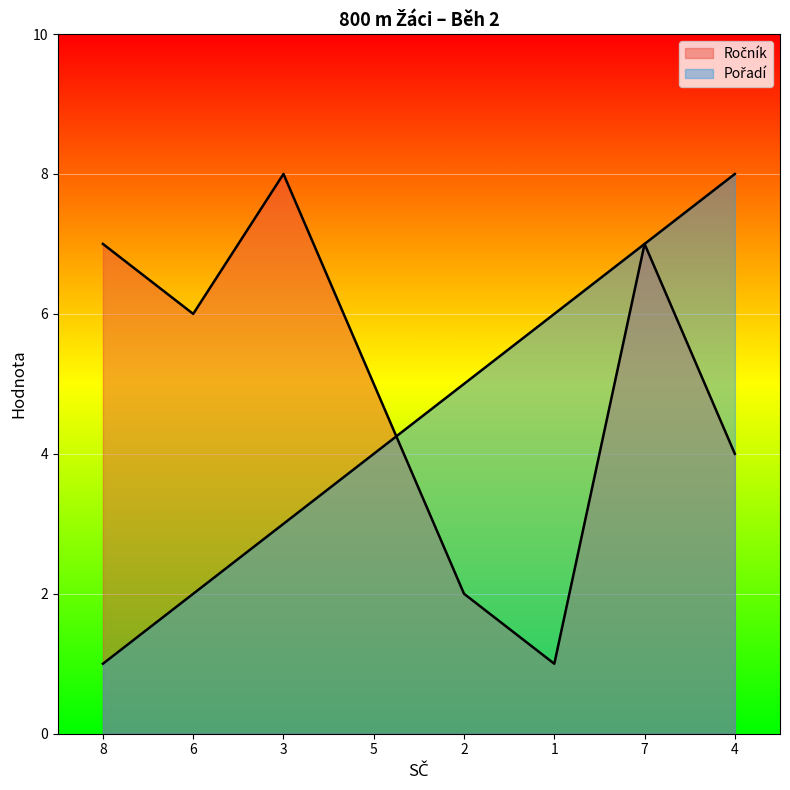

What is the total value across all series at 5?

9